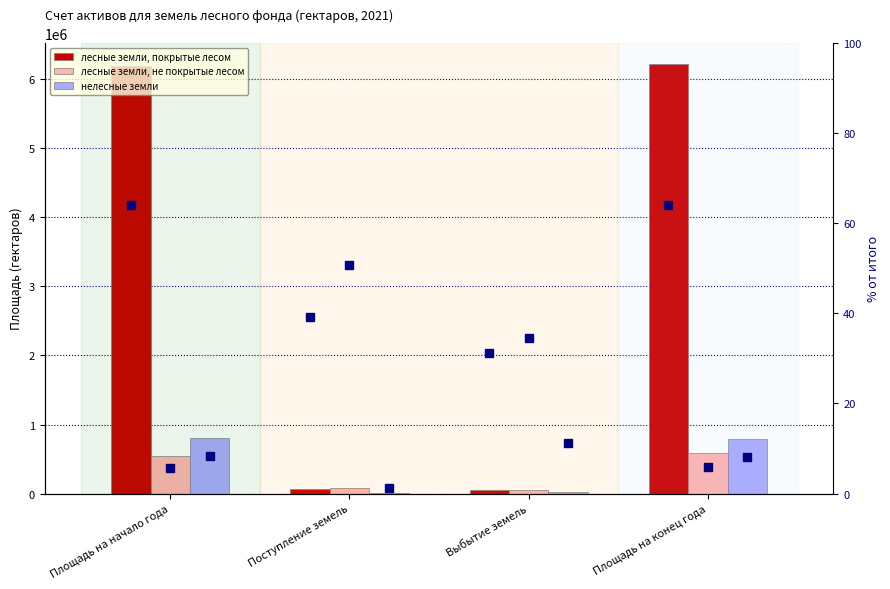

What position from the left is Площадь на конец года?

4